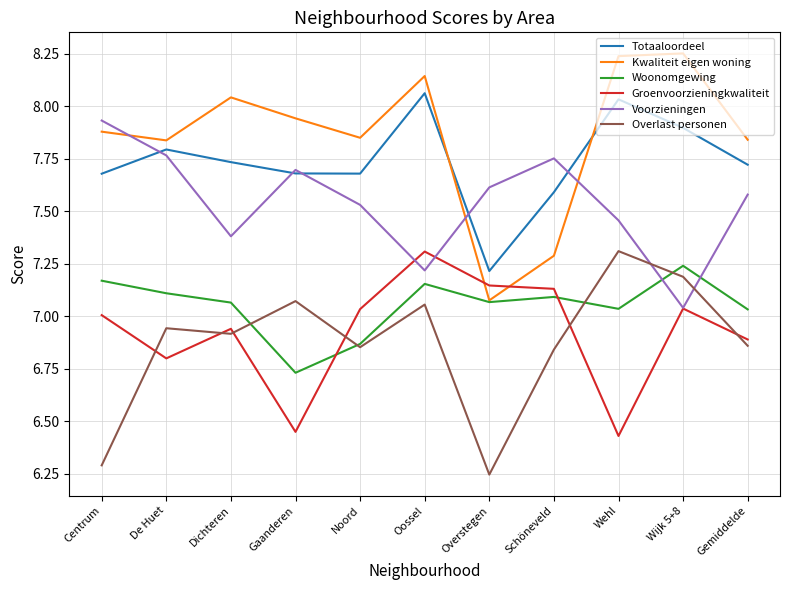

What is the difference between the highest and lowest values at Dichteren?

1.1